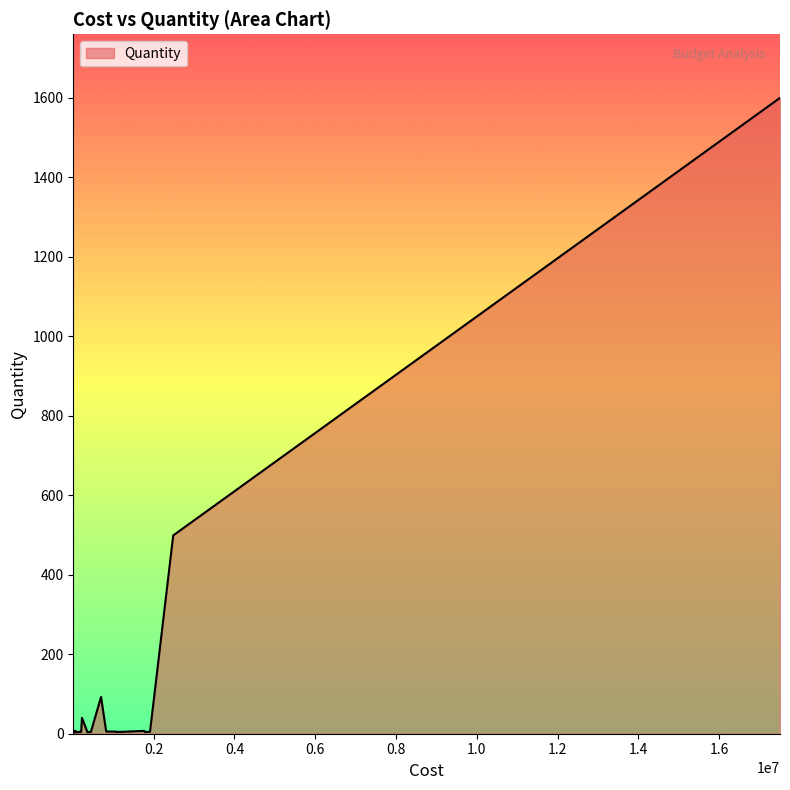

What is the sum of all values?

2391.6